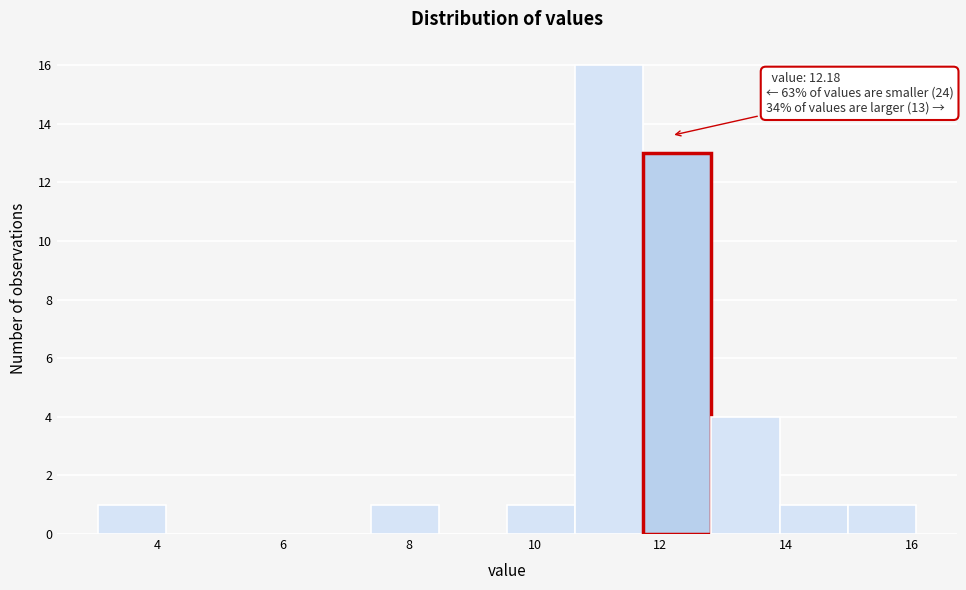

Which range on the x-axis has the tallest bar?

10.6 to 11.8